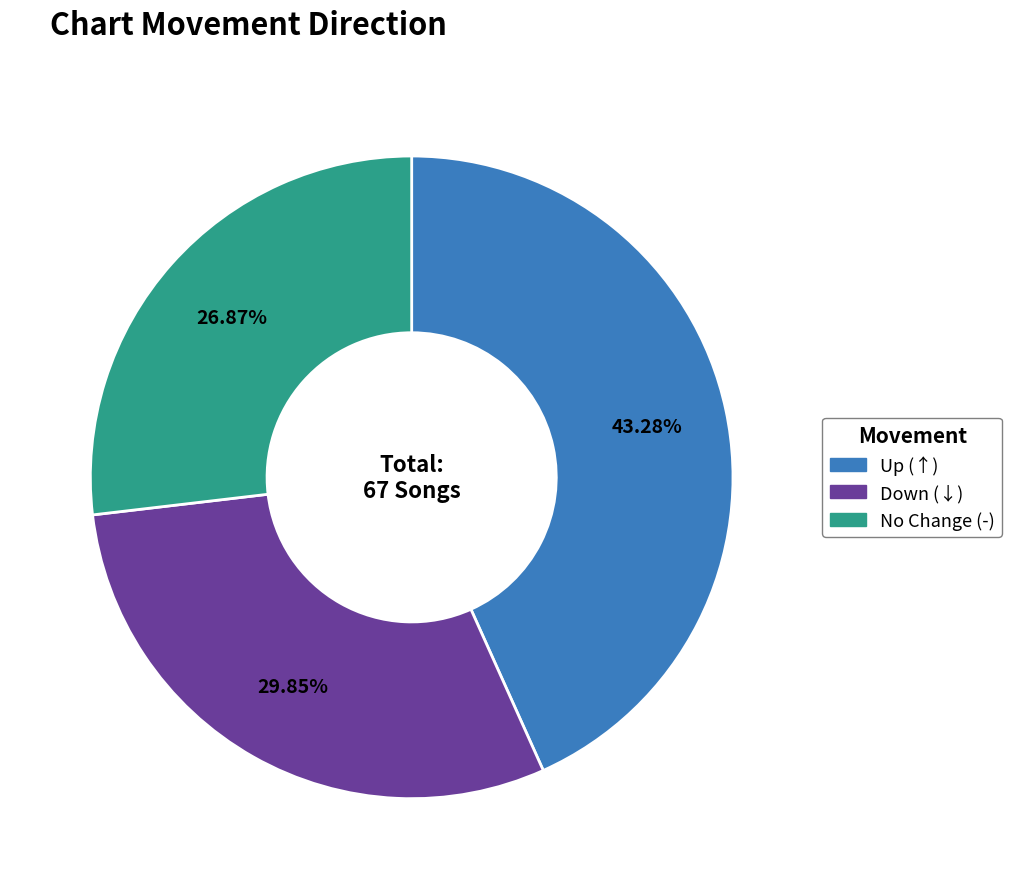

Is there a majority slice in this chart?

No